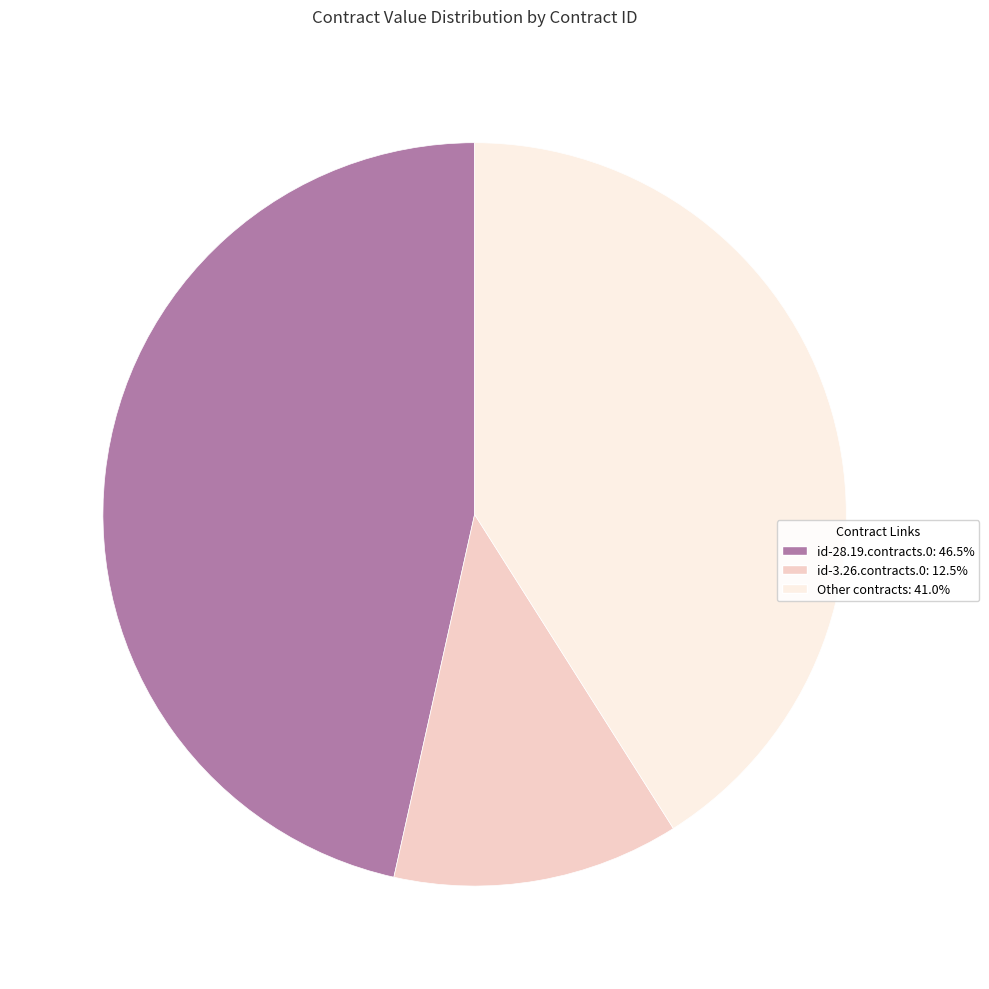

Does any single category account for the majority?

No